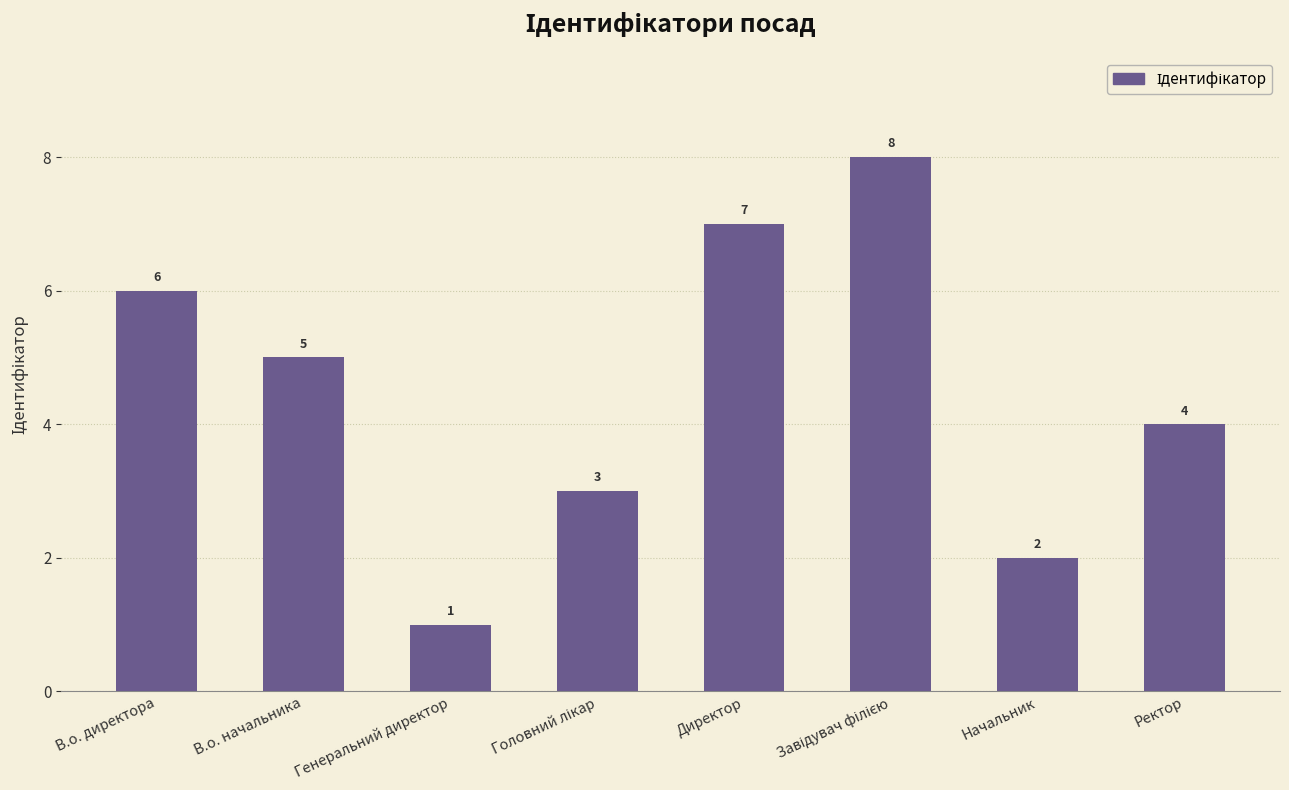

What is the greatest value displayed?

8